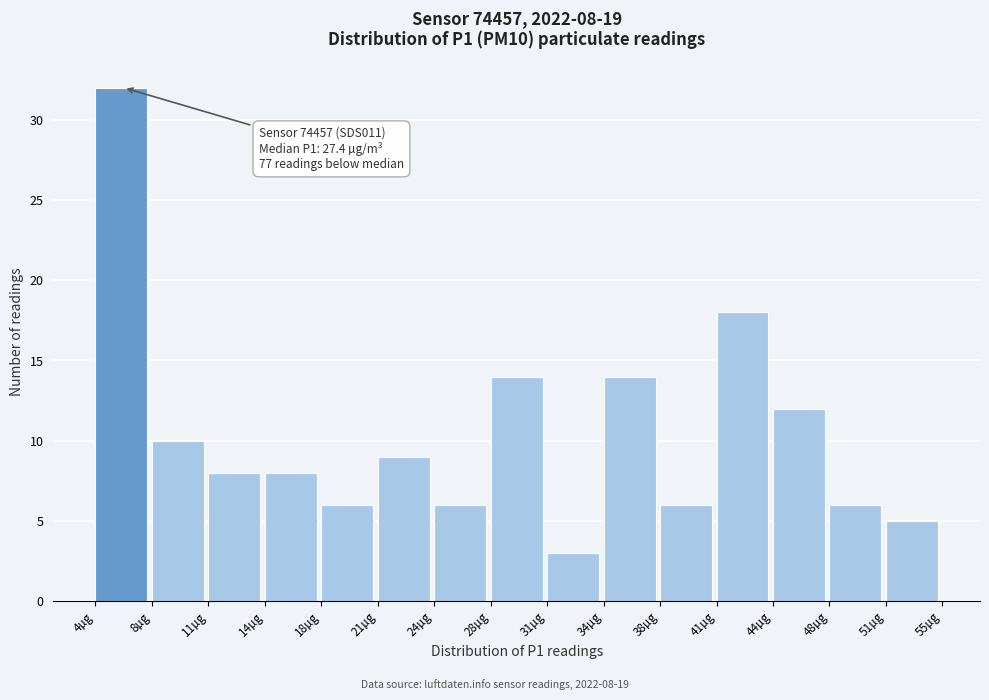

Reading right to left, what are all the values shown in this chart?

5	6	12	18	6	14	3	14	6	9	6	8	8	10	32